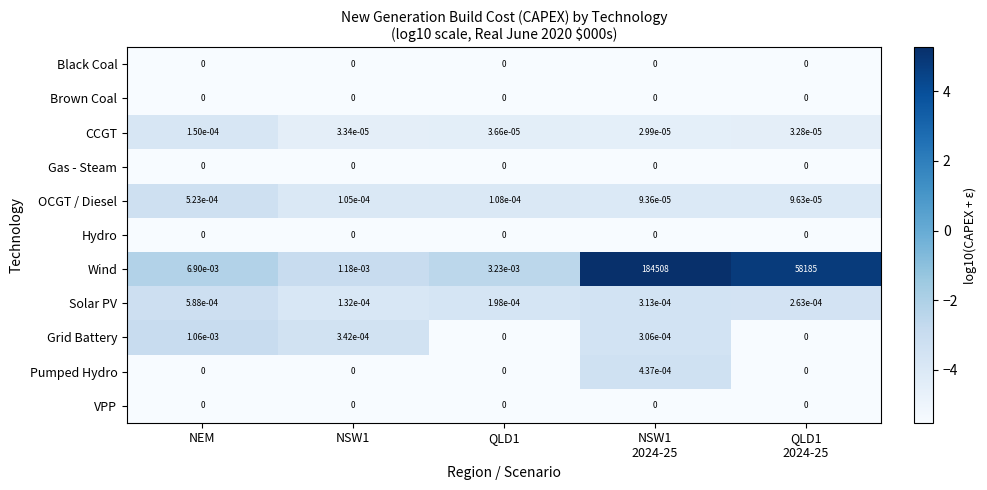

Which series changed the most between NEM and NSW1?

Wind